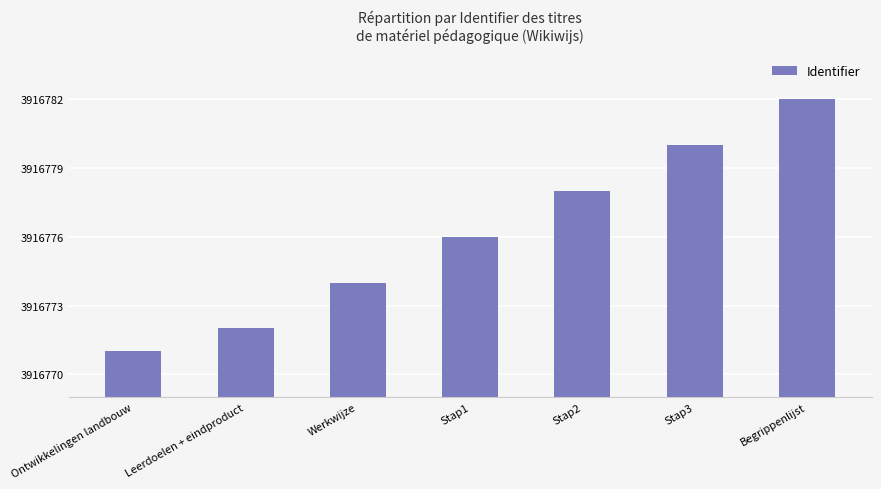

What is the change in value from Ontwikkelingen landbouw to Stap3?

+9